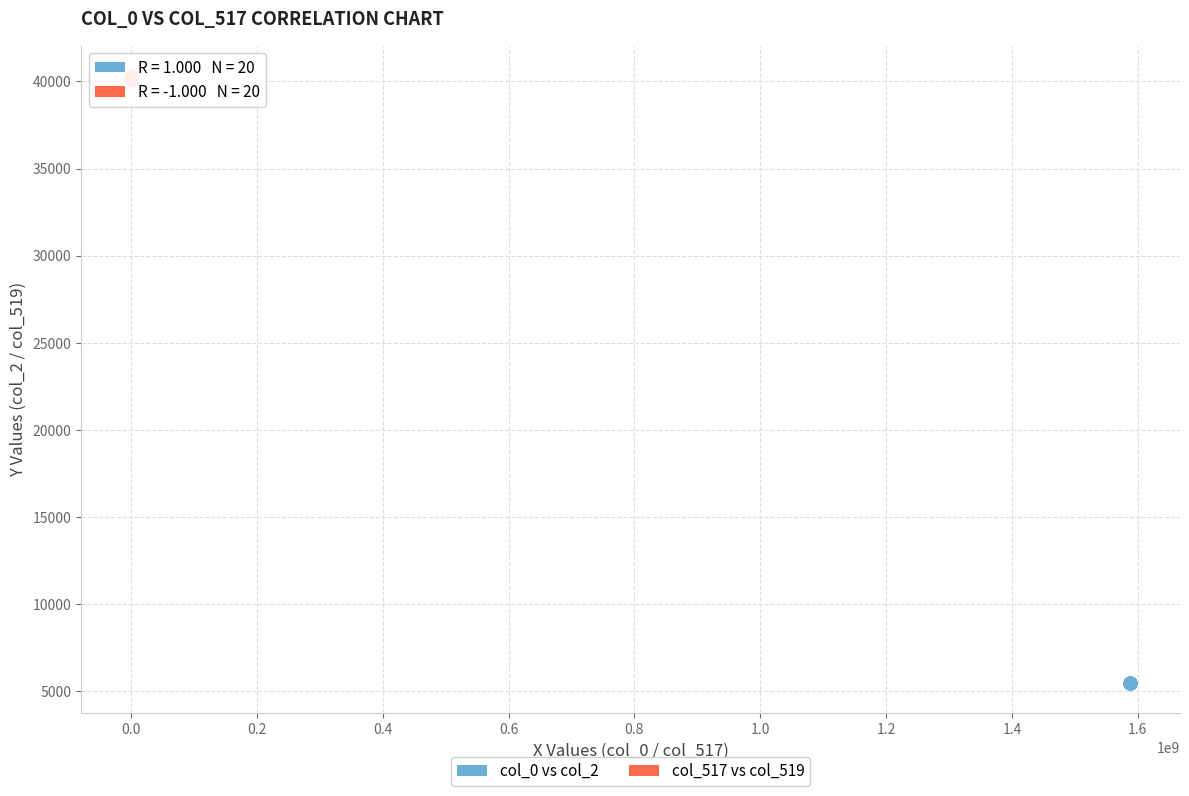

Which series contains the lowest Y value?

col_0 vs col_2